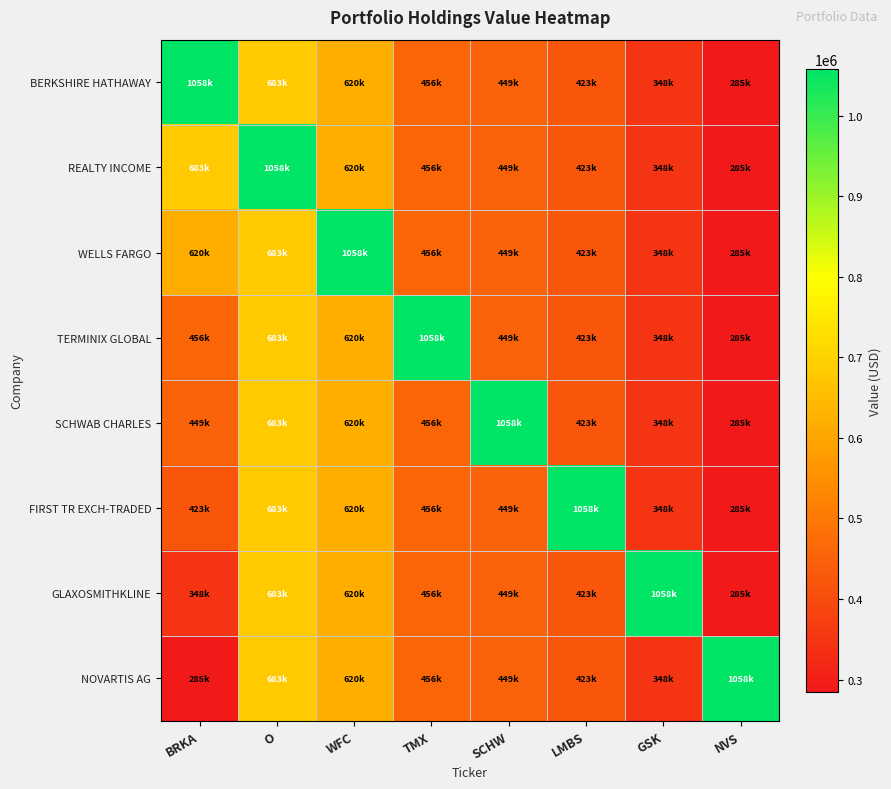

How many distinct data groups are displayed?

8